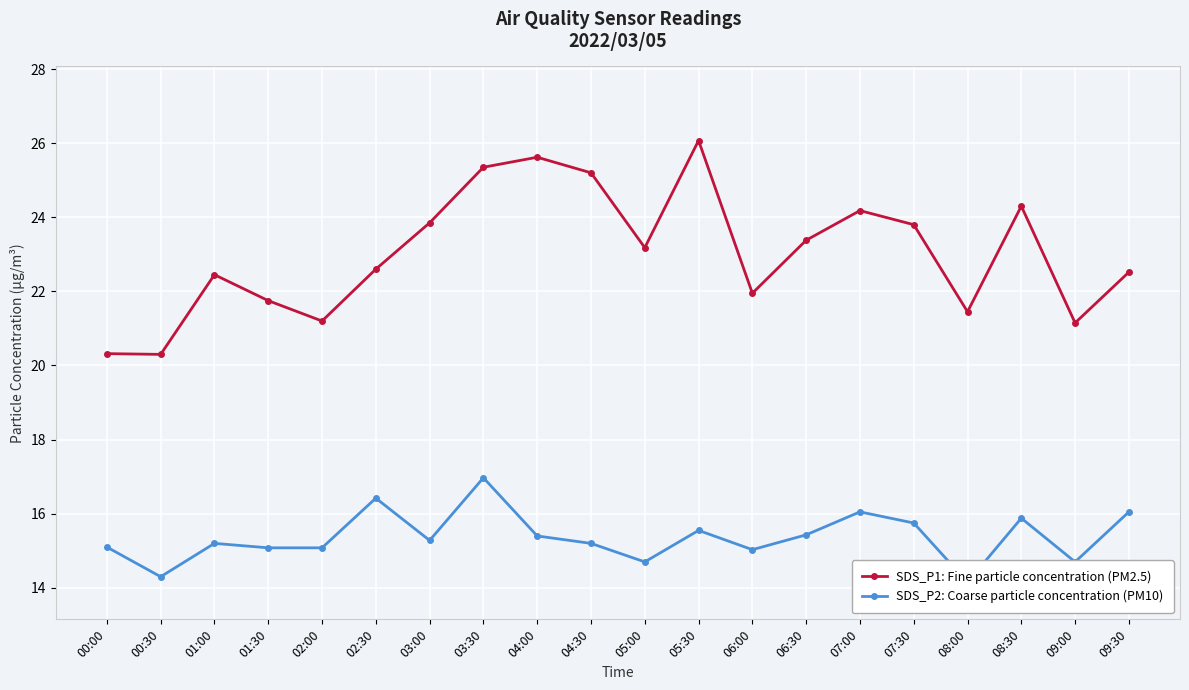

At which label does SDS_P1: Fine particle concentration (PM2.5) first exceed 23?

03:00